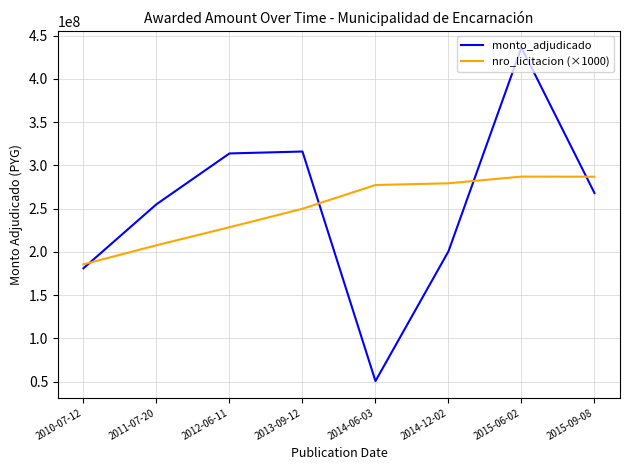

What is the minimum value for nro_licitacion (×1000)?

185523000